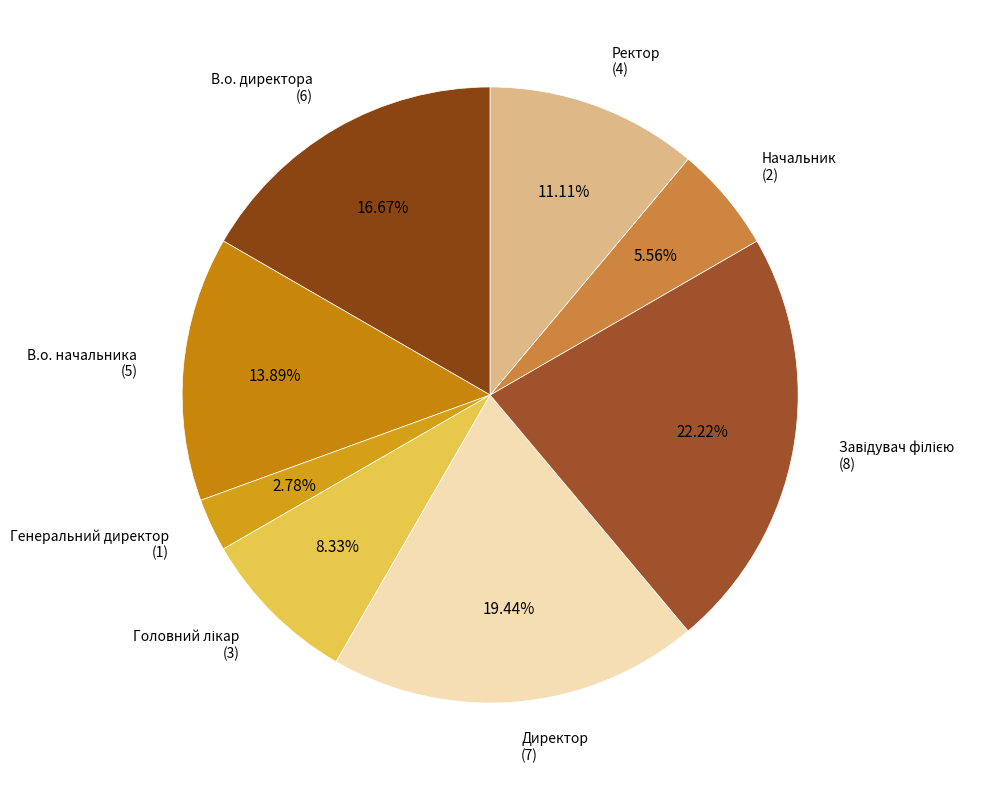

Which slice is the smallest?

Генеральний директор